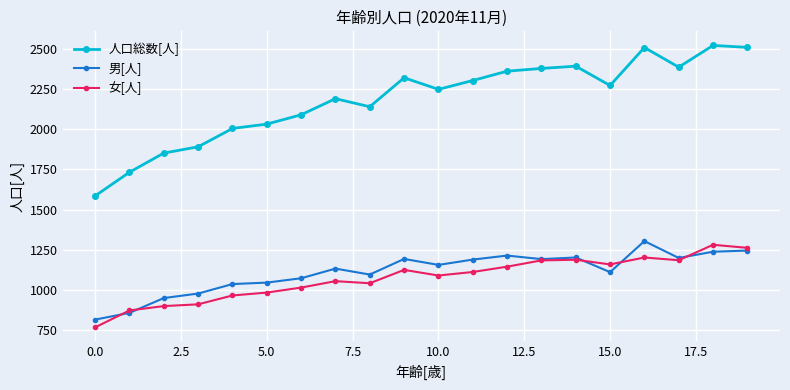

True or false: 人口総数[人] has more than 1 interior local peaks.

True